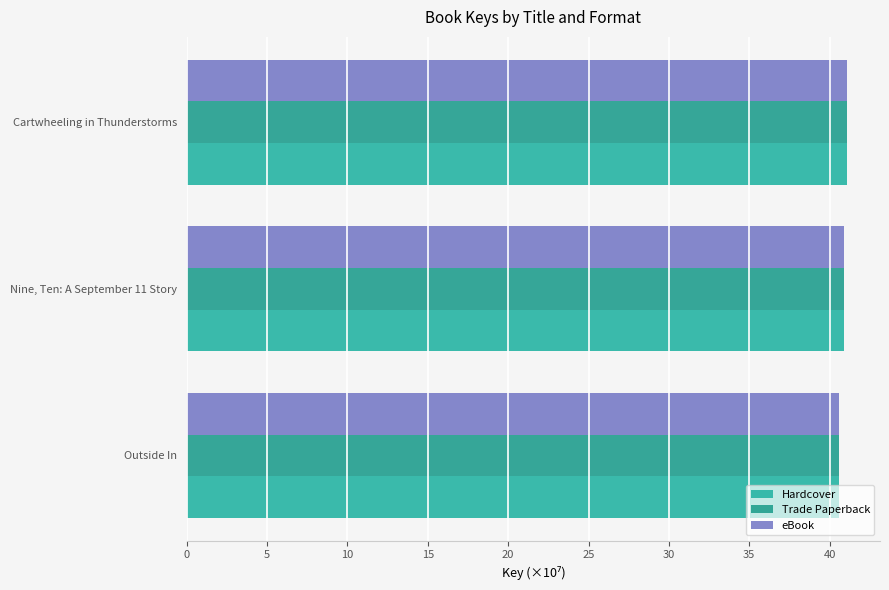

What is the difference between the maximum and minimum values in the Hardcover series?

0.5